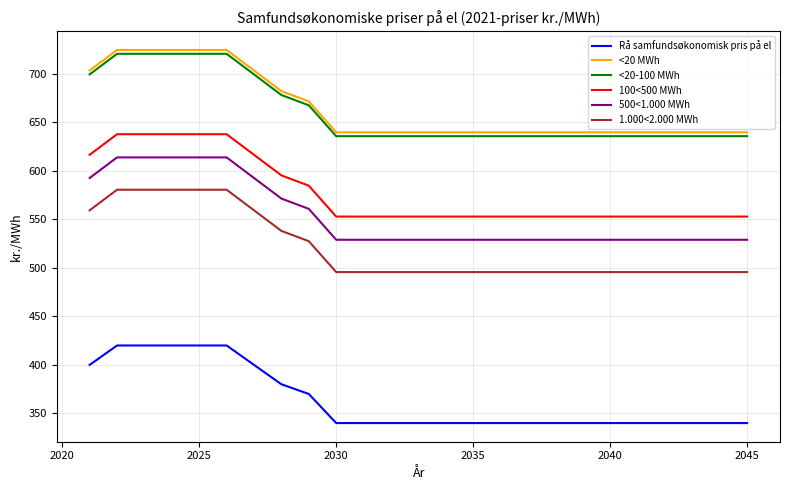

Reading left to right, transcribe all the data shown in this chart.

Rå samfundsøkonomisk pris på el: 400.0	420.0	420.0	420.0	420.0	420.0	400.0	380.0	370.0	340.0	340.0	340.0	340.0	340.0	340.0	340.0	340.0	340.0	340.0	340.0	340.0	340.0	340.0	340.0	340.0
<20 MWh: 703.5	724.7	724.7	724.7	724.7	724.7	703.5	682.3	671.7	639.8	639.8	639.8	639.8	639.8	639.8	639.8	639.8	639.8	639.8	639.8	639.8	639.8	639.8	639.8	639.8
<20-100 MWh: 699.5	720.7	720.7	720.7	720.7	720.7	699.5	678.3	667.7	635.8	635.8	635.8	635.8	635.8	635.8	635.8	635.8	635.8	635.8	635.8	635.8	635.8	635.8	635.8	635.8
100<500 MWh: 616.6	637.8	637.8	637.8	637.8	637.8	616.6	595.4	584.8	552.9	552.9	552.9	552.9	552.9	552.9	552.9	552.9	552.9	552.9	552.9	552.9	552.9	552.9	552.9	552.9
500<1.000 MWh: 592.7	613.9	613.9	613.9	613.9	613.9	592.7	571.5	560.9	529.0	529.0	529.0	529.0	529.0	529.0	529.0	529.0	529.0	529.0	529.0	529.0	529.0	529.0	529.0	529.0
1.000<2.000 MWh: 559.4	580.6	580.6	580.6	580.6	580.6	559.4	538.2	527.5	495.7	495.7	495.7	495.7	495.7	495.7	495.7	495.7	495.7	495.7	495.7	495.7	495.7	495.7	495.7	495.7